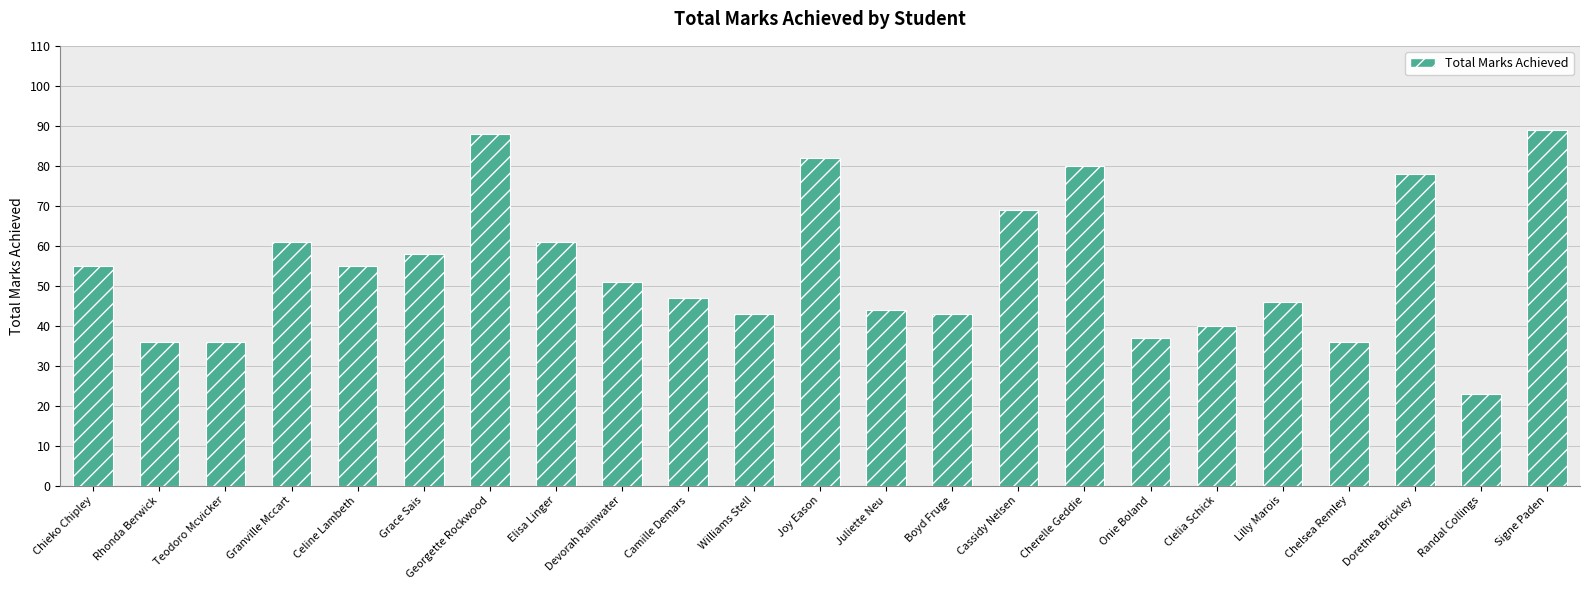

How many values are below 51?

11